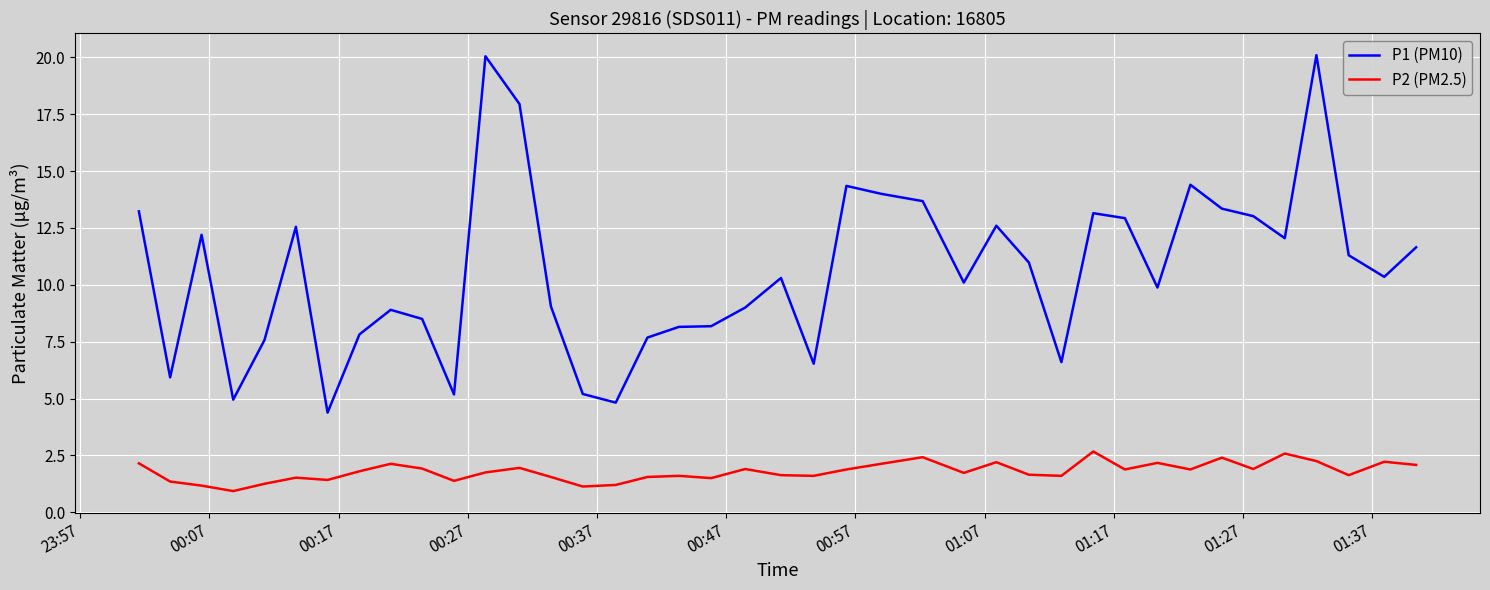

In P1 (PM10), how many points are lower than both neighbors (excluding endpoints)?

11